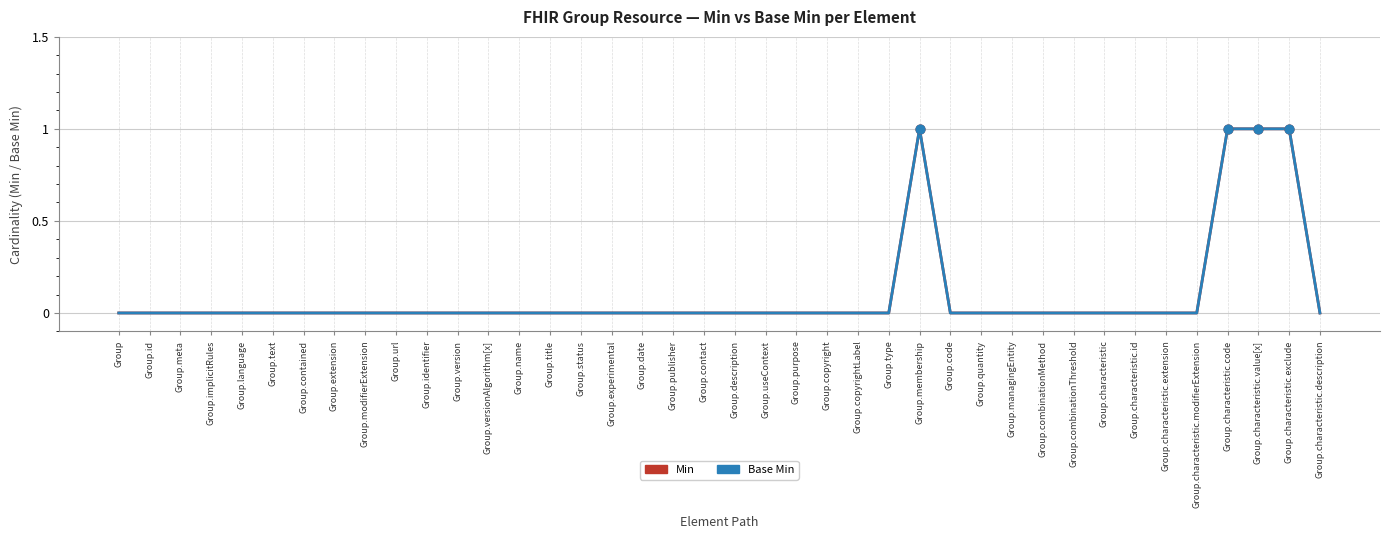

At which category is the sum across all series the highest?

Group.membership